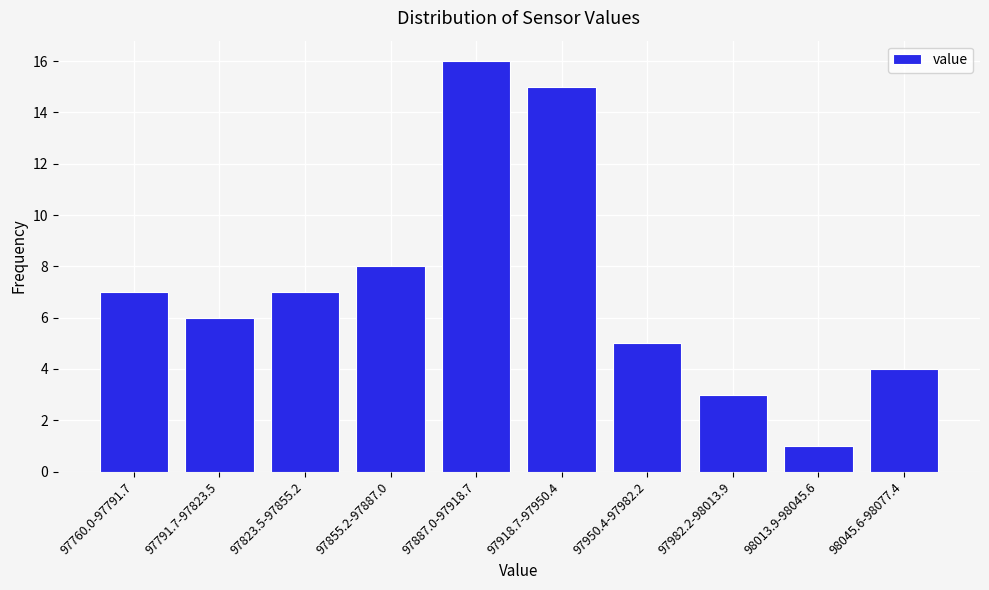

Reading left to right, transcribe all the data shown in this chart.

7	6	7	8	16	15	5	3	1	4